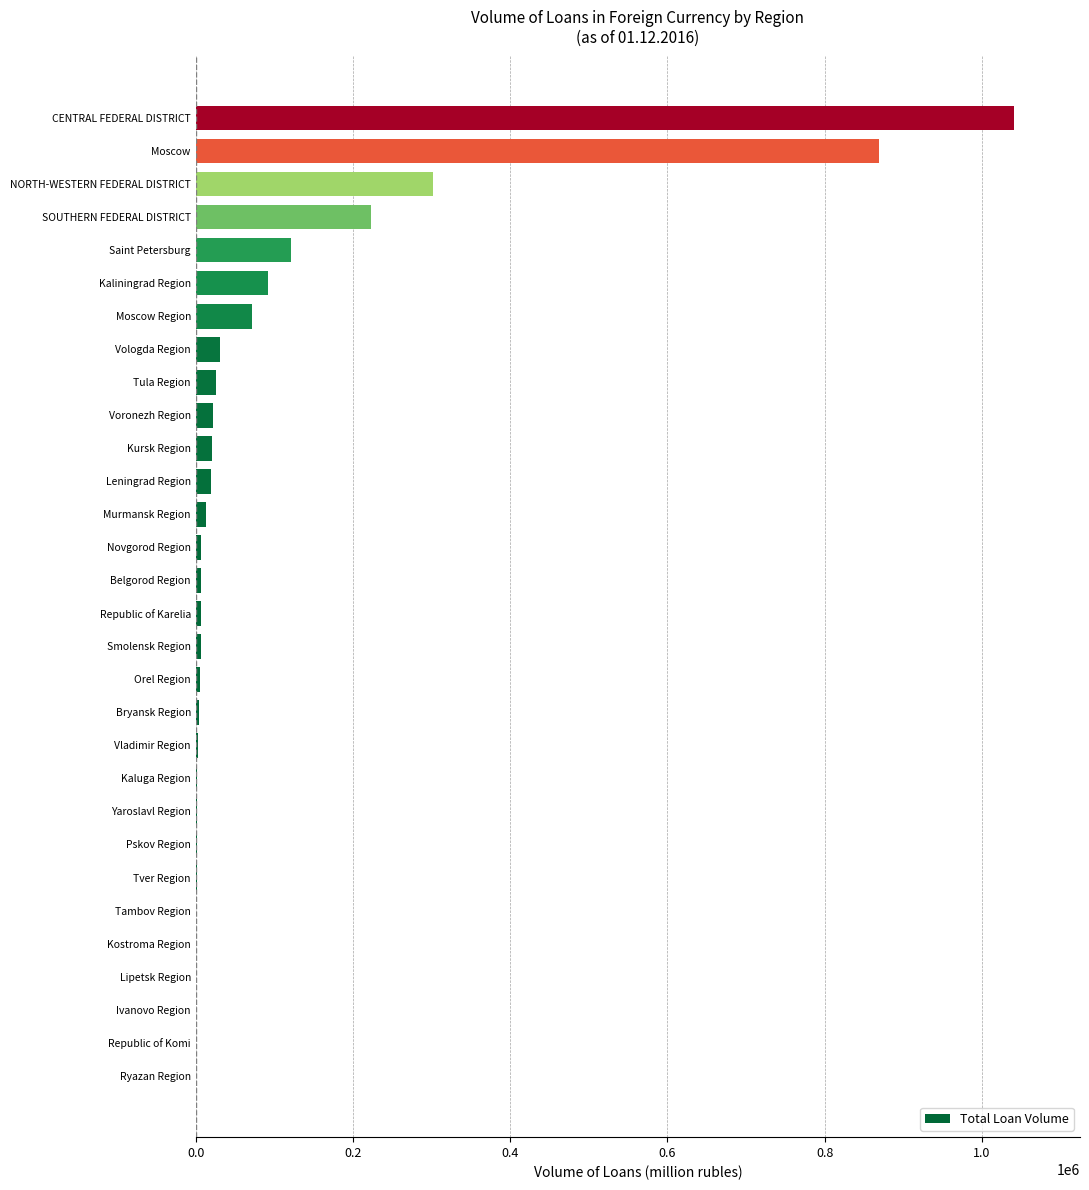

Which label corresponds to the largest value in the chart?

CENTRAL FEDERAL DISTRICT